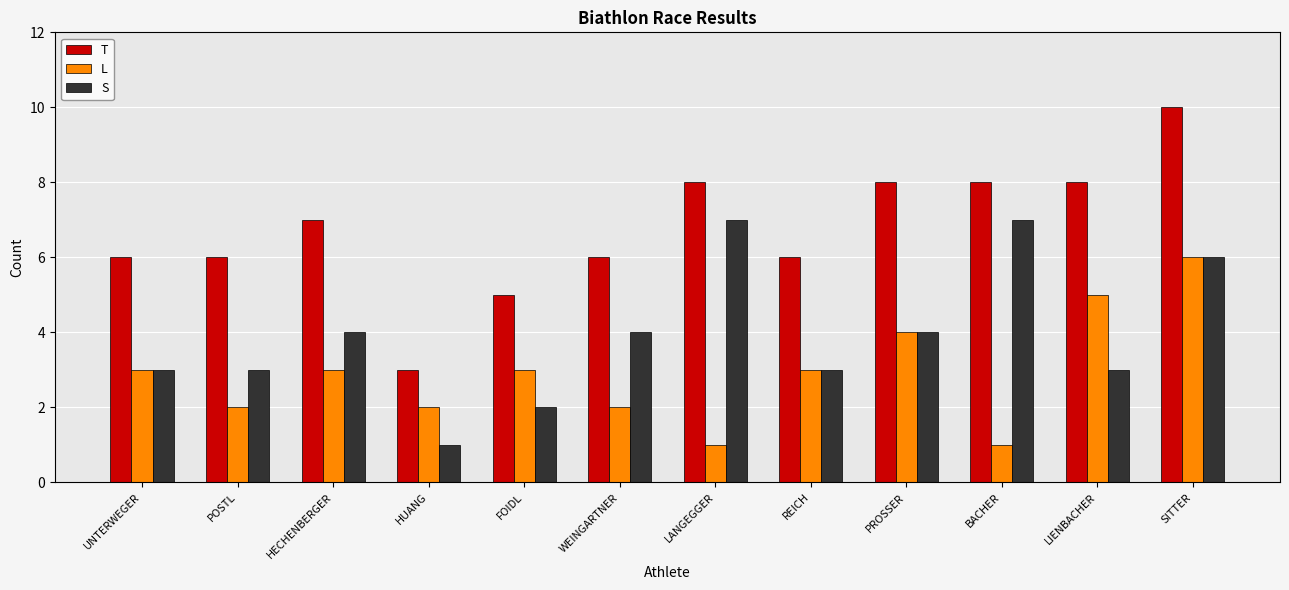

What is the difference between the maximum and second lowest values in the S series?

5